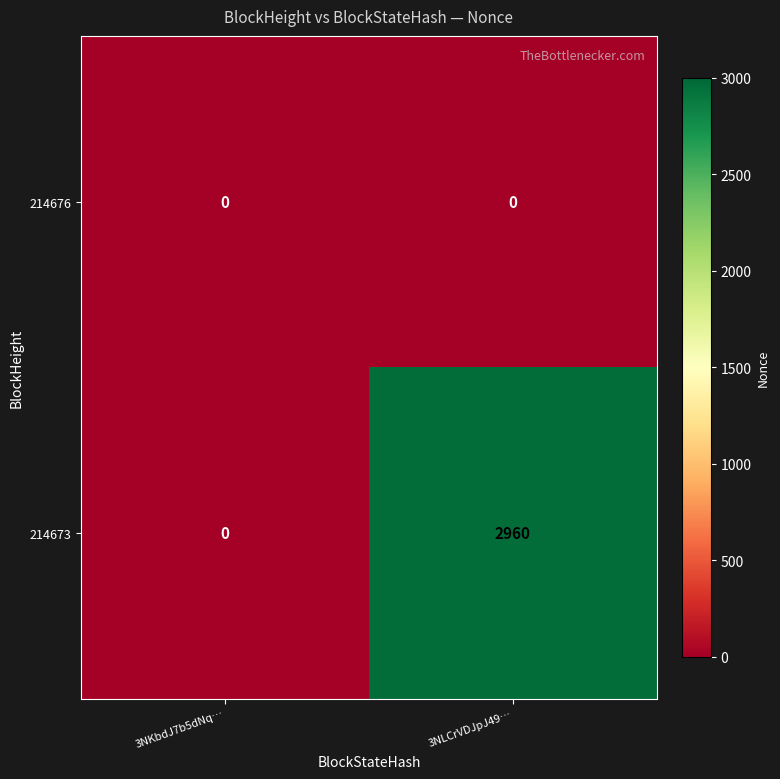

What is the approximate value of 214673 at 3NLCrVDJpJ49…, to the nearest 50?

2950